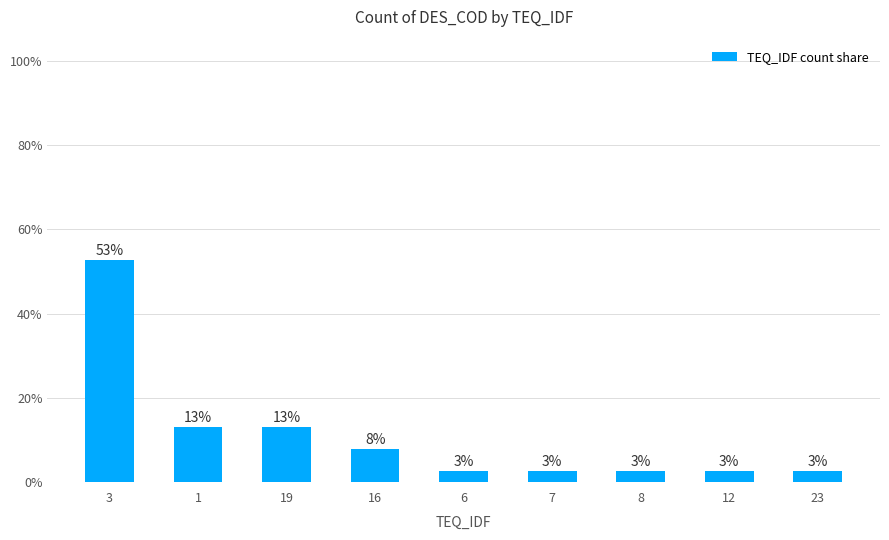

Rank the categories by value from highest to lowest.

3, 1, 19, 16, 6, 7, 8, 12, 23